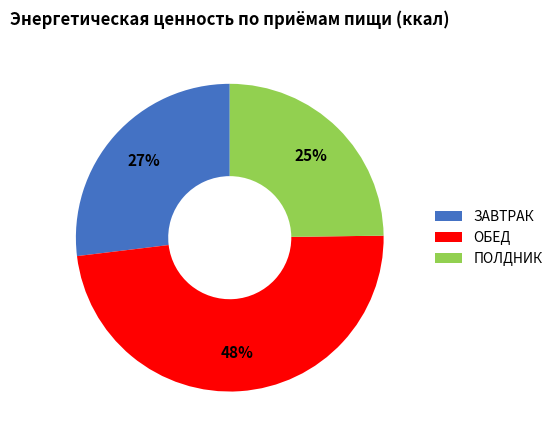

Count the number of slices in the pie.

3